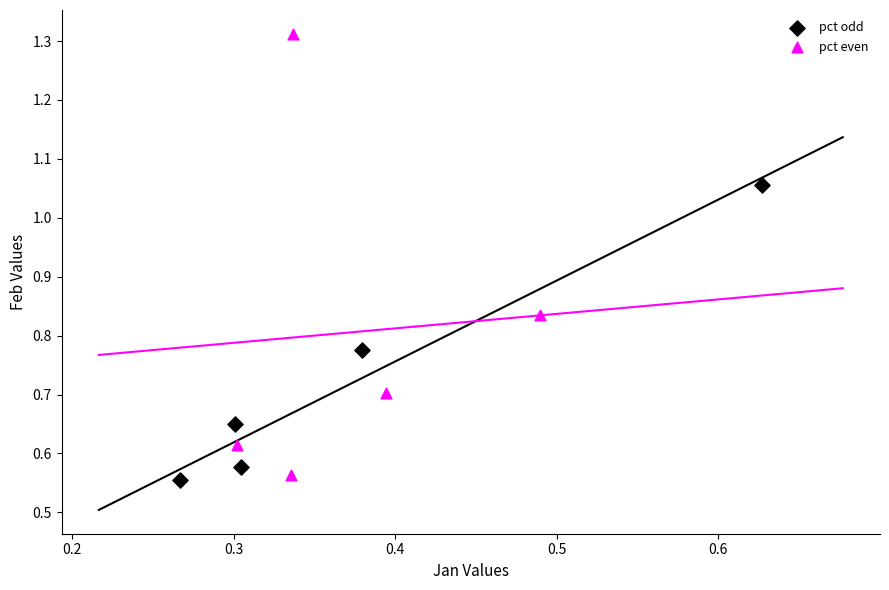

What are all the series names shown in the legend?

pct odd, pct even